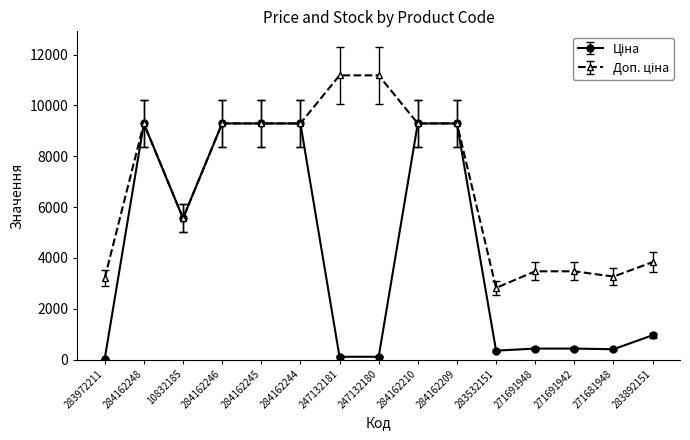

What is the spread (max minus min) of values at 271691948?

3039.8